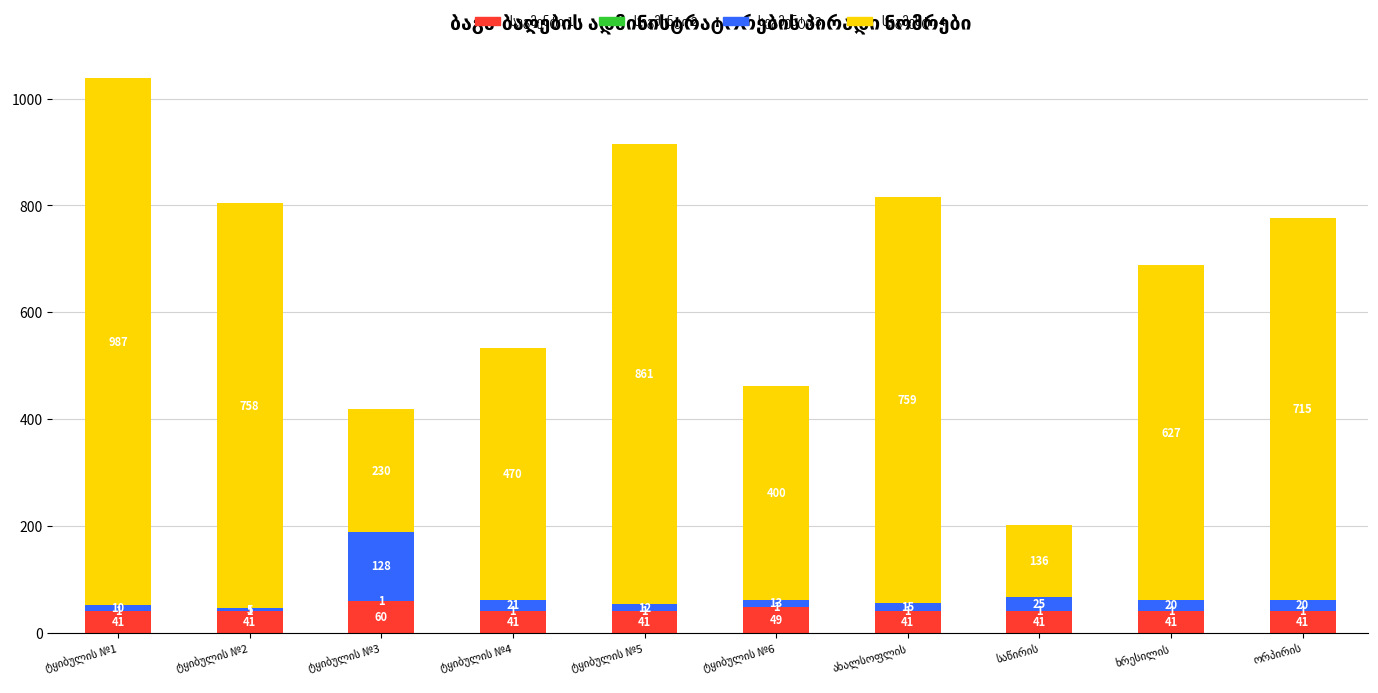

Which series has the widest spread of values?

სეგმენტი 4